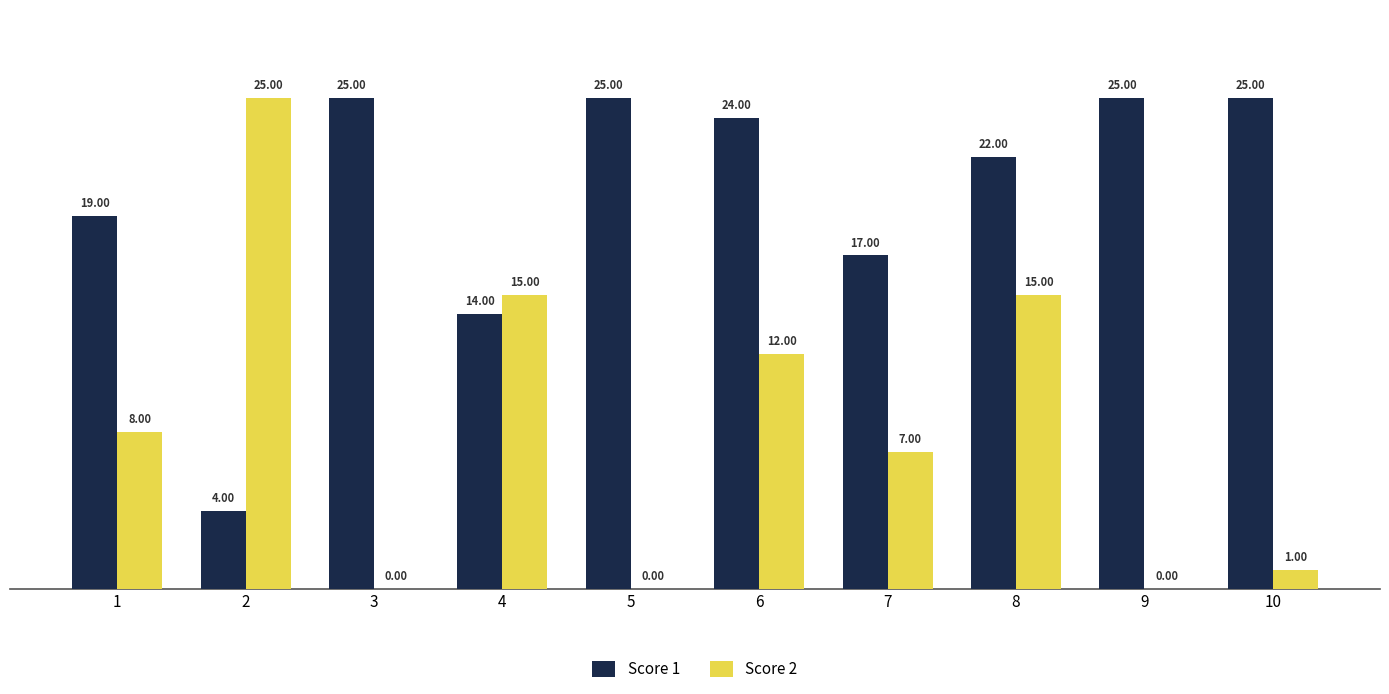

Which series has the widest spread of values?

Score 2